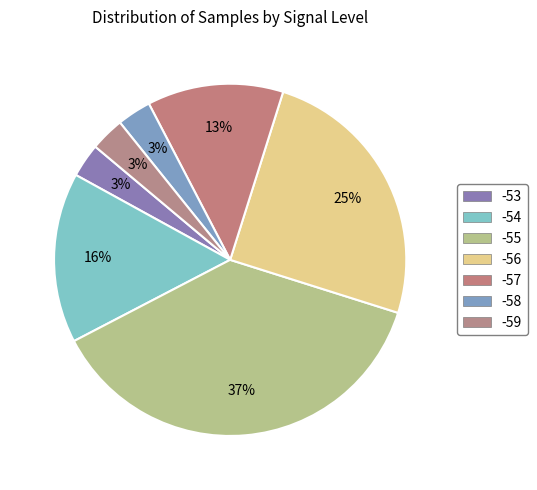

Count the number of slices in the pie.

7